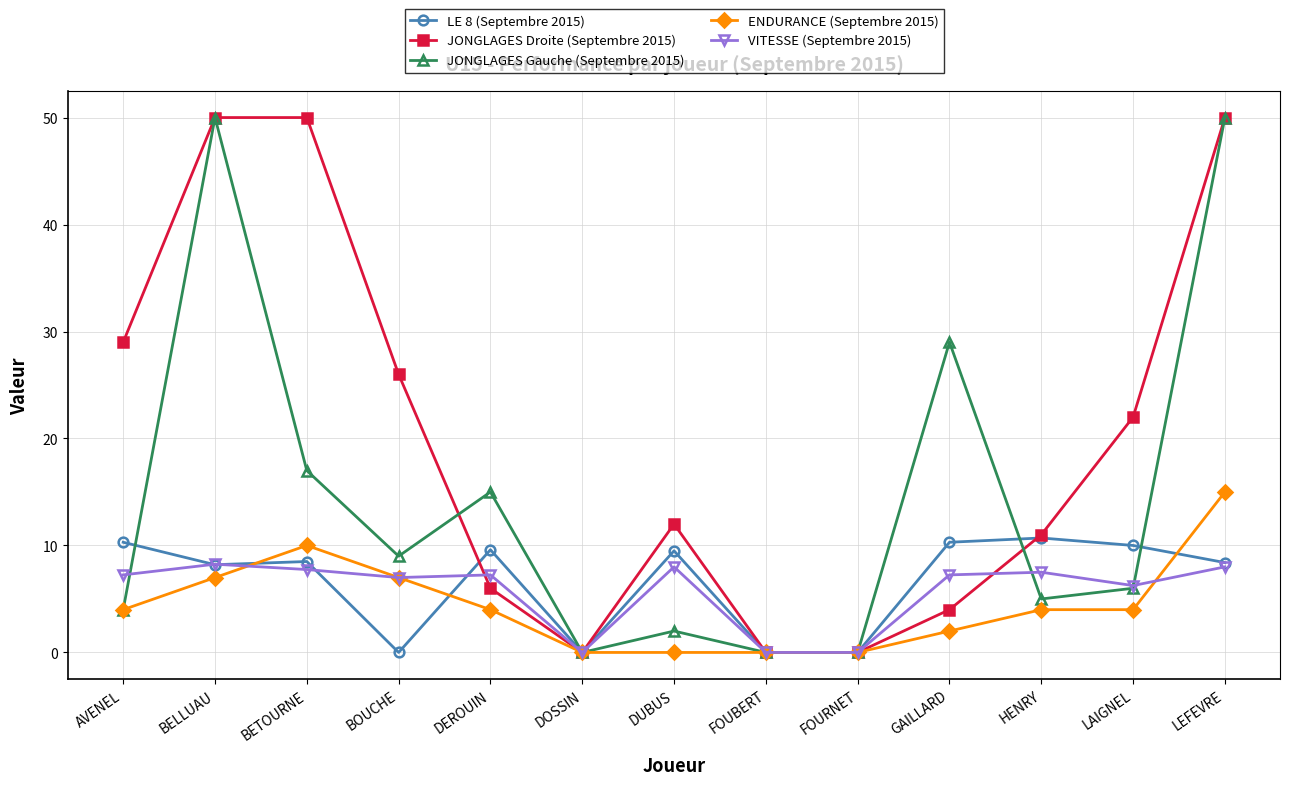

Where is JONGLAGES Gauche (Septembre 2015) nearest to the value 25?

GAILLARD